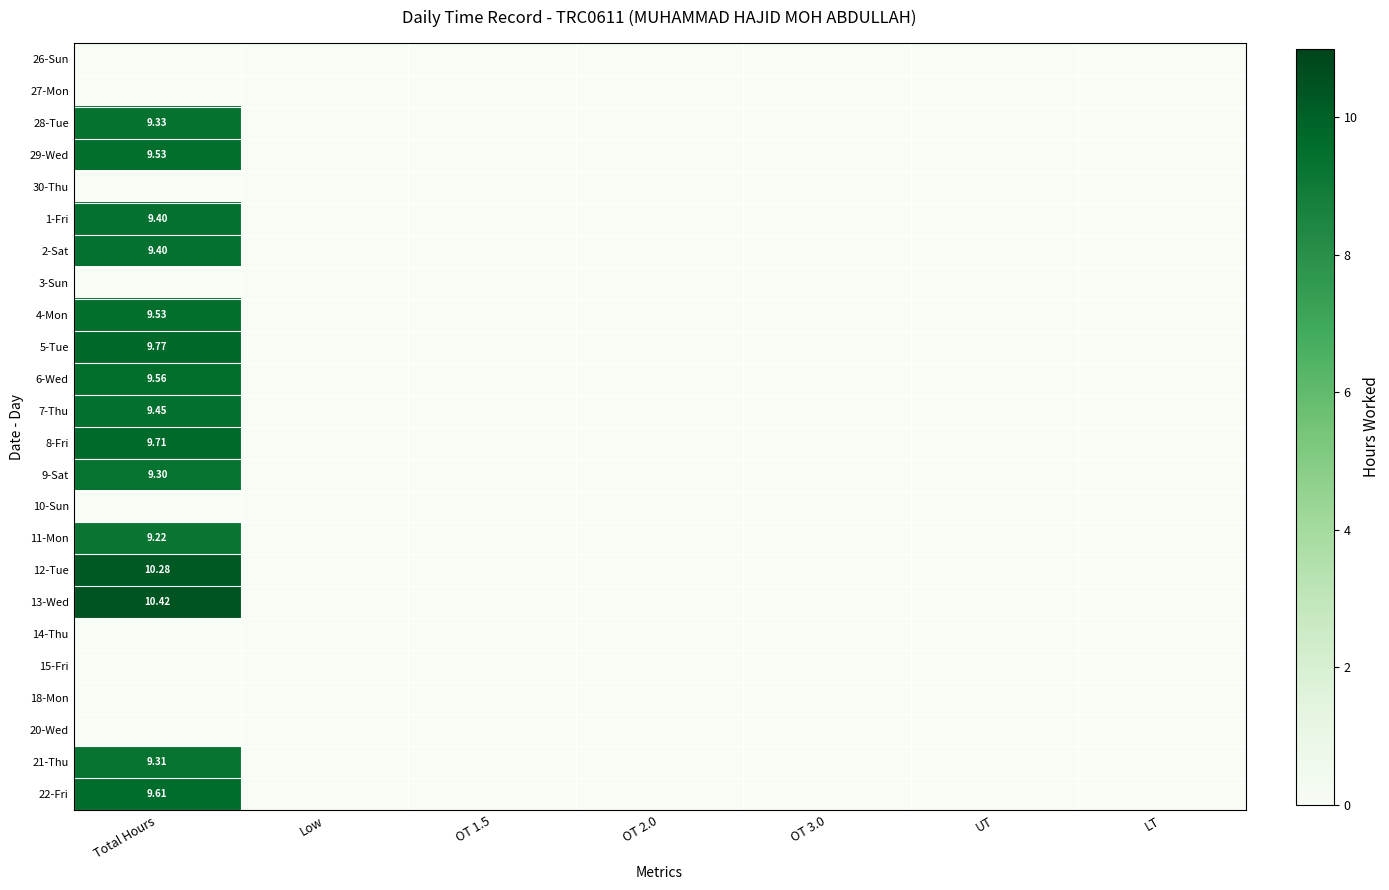

True or false: 3-Sun has a value of 0.0 at LT.

True